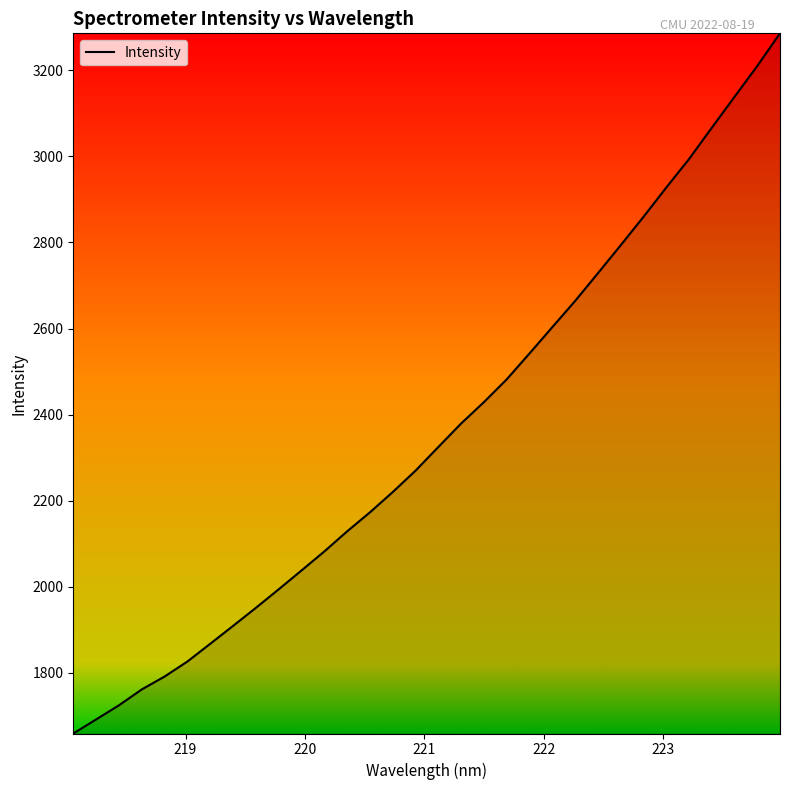

What is the difference between the maximum and minimum values?

1626.0